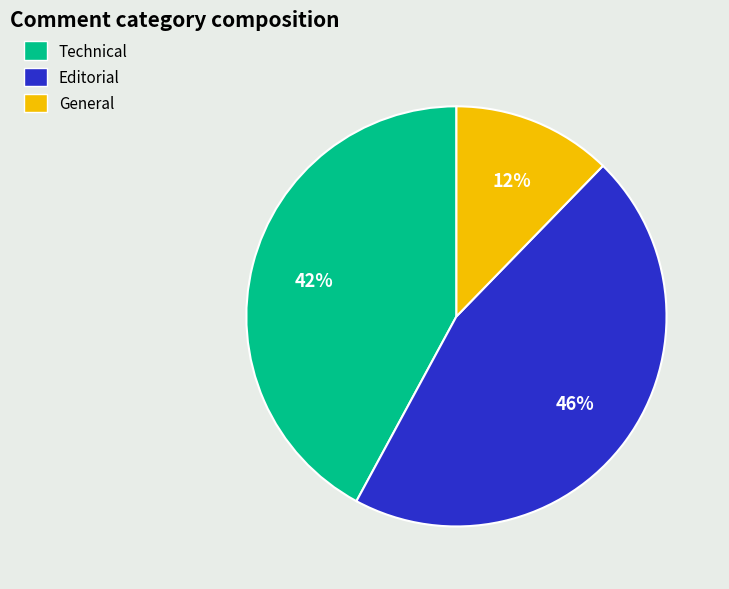

Does Technical represent more than half of the total?

No